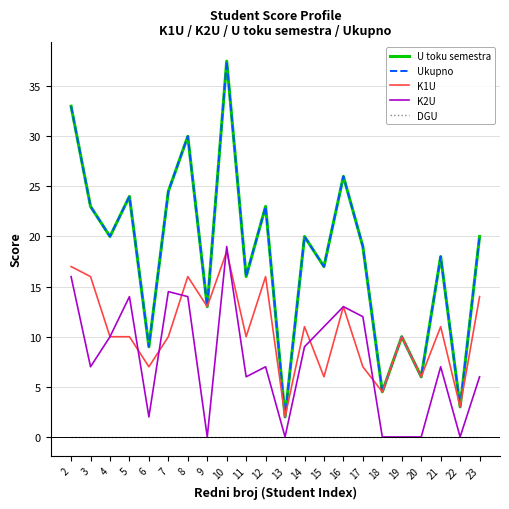

True or false: Ukupno has more than 2 interior local peaks.

True